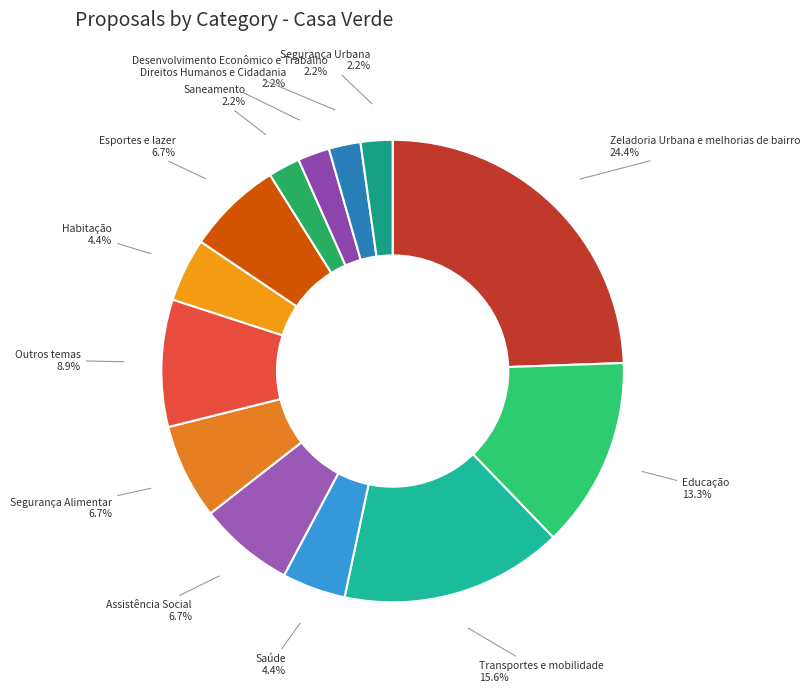

Approximately how many times larger is the value at Transportes e mobilidade compared to Zeladoria Urbana e melhorias de bairro?

0.6